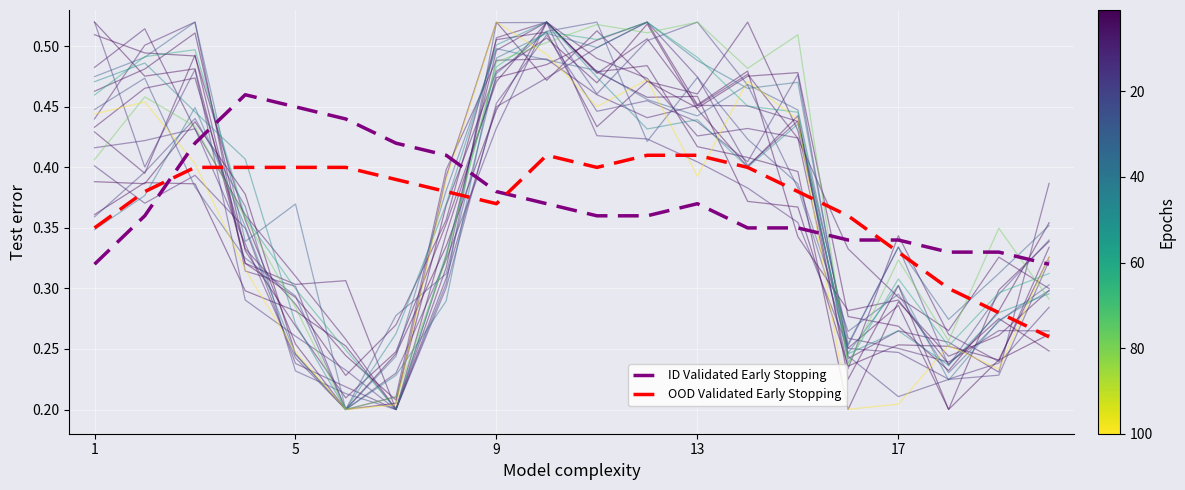

What is the average value of the ID Validated Early Stopping series?

0.4